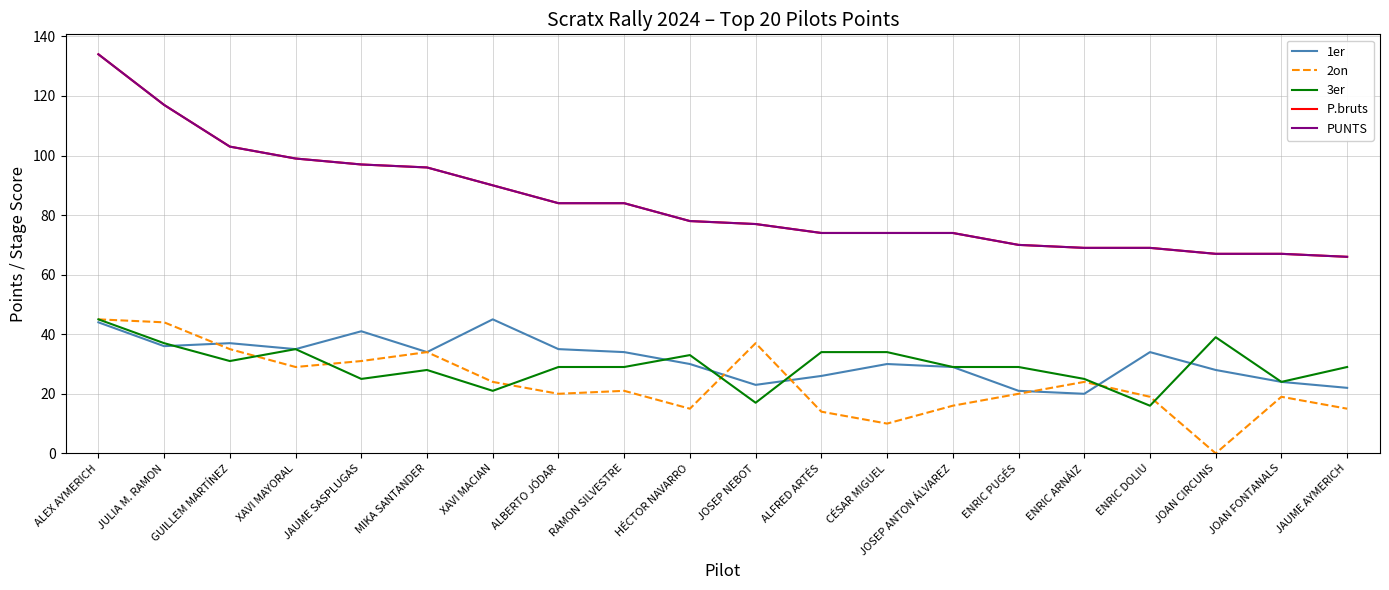

Is this an area chart (filled region under the line)?

No